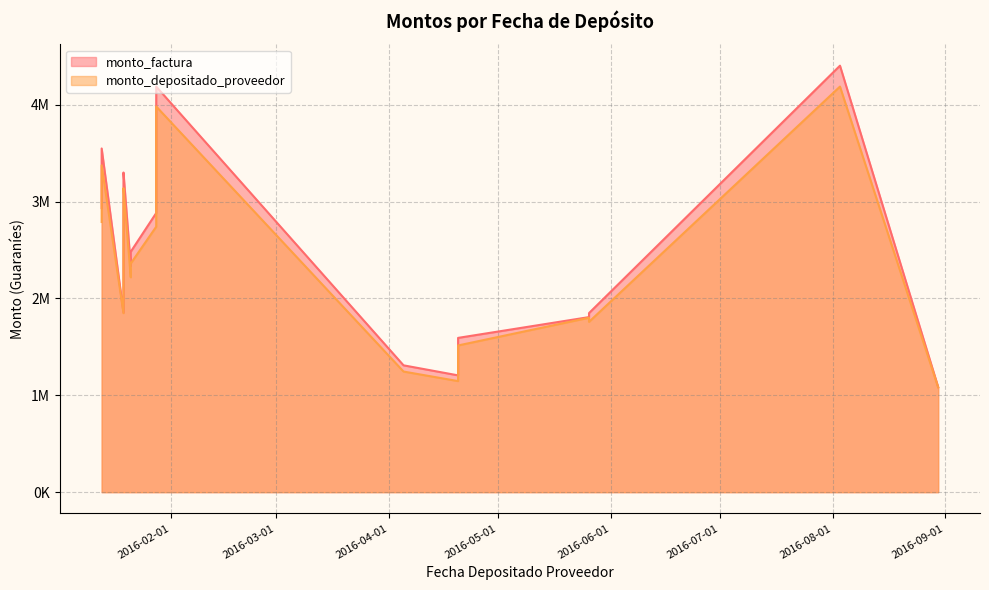

True or false: monto_factura and monto_depositado_proveedor cross at least once.

False